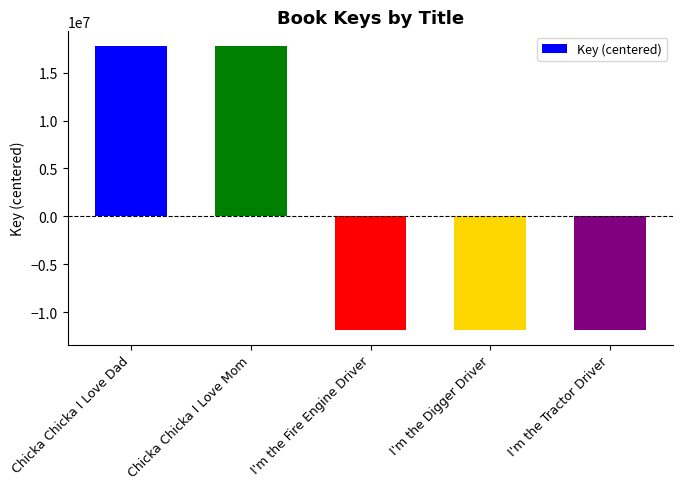

What is the smallest value displayed?

-11879854.8